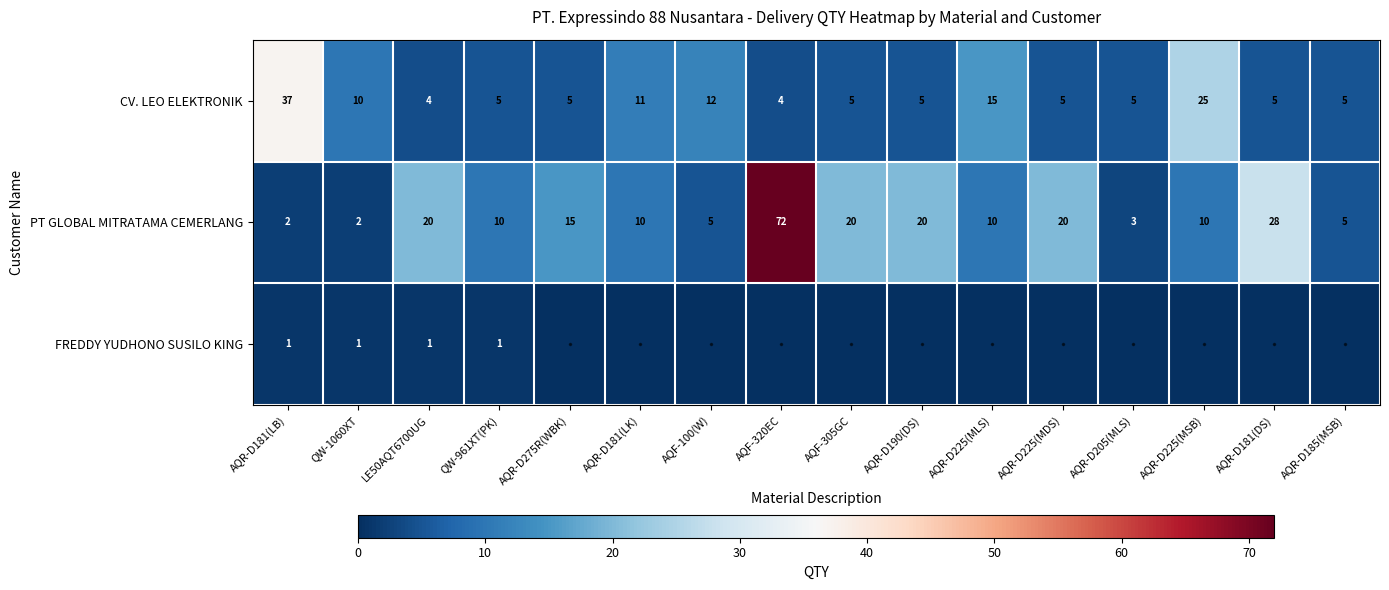

At which category is the sum across all series the highest?

AQF-320EC